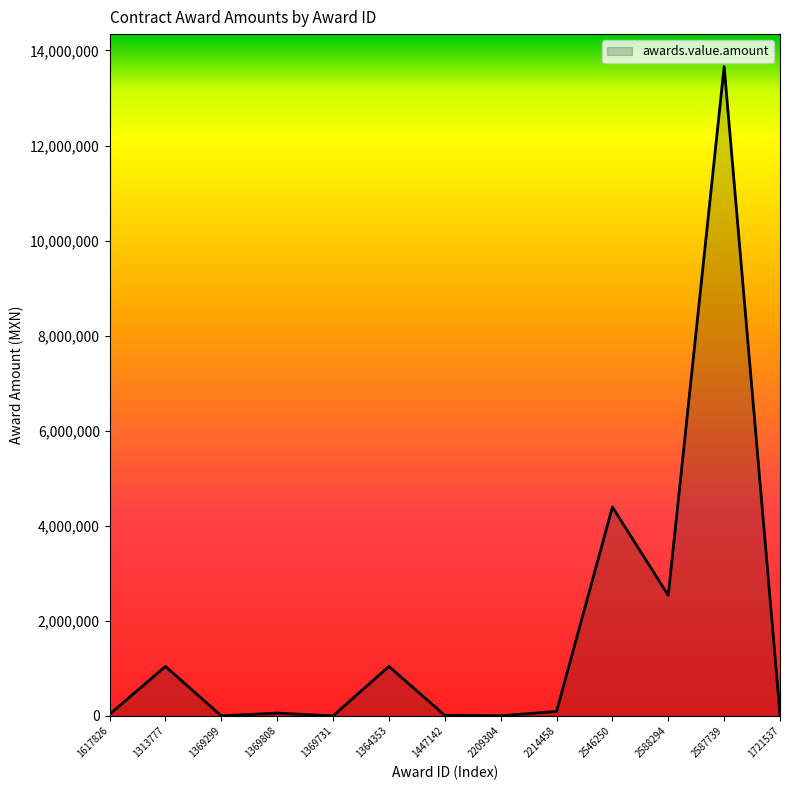

What is the change in value from 1313777 to 1721537?

-1006755.9